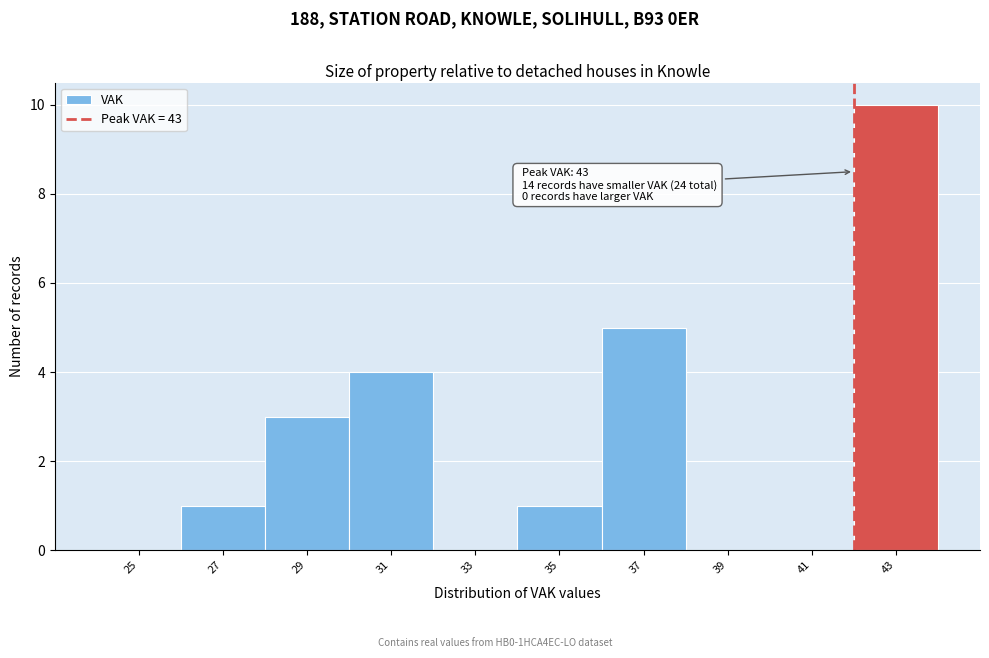

Reading right to left, list all the values displayed in this chart.

43=10	41=0	39=0	37=5	35=1	33=0	31=4	29=3	27=1	25=0